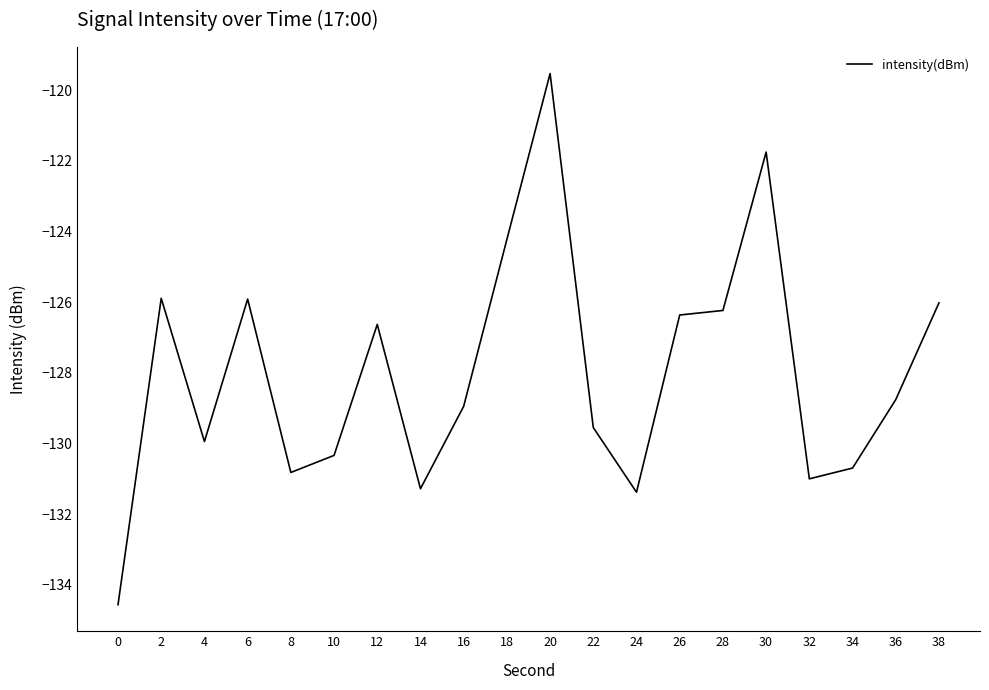

How many categories are shown in the chart?

20